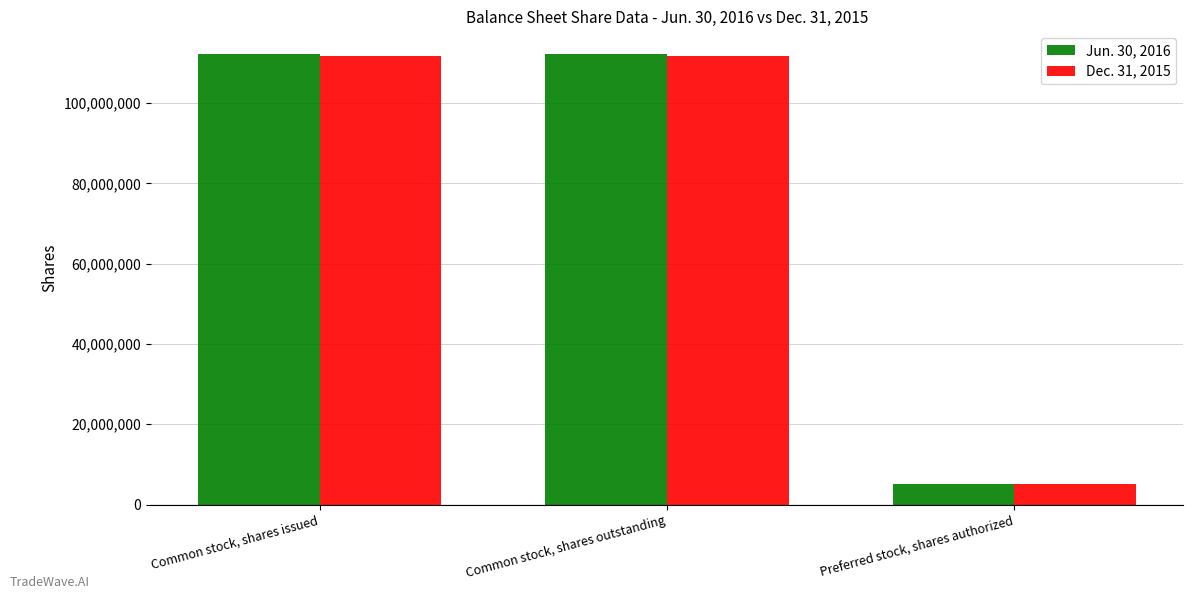

How many series are shown in this chart?

2